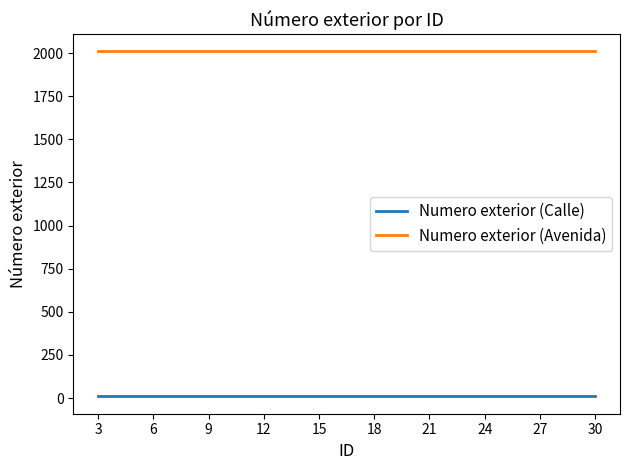

True or false: Numero exterior (Calle) and Numero exterior (Avenida) cross at least once.

False